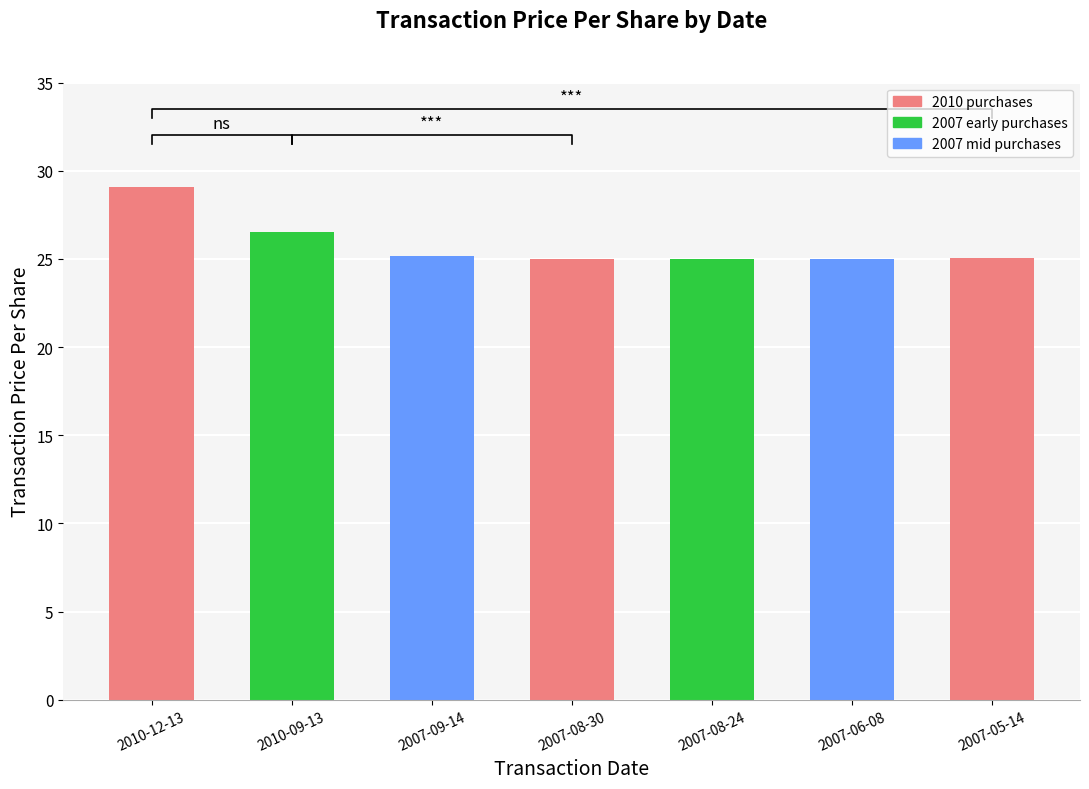

True or false: the data shows 15.2 at 2007-09-14.

False